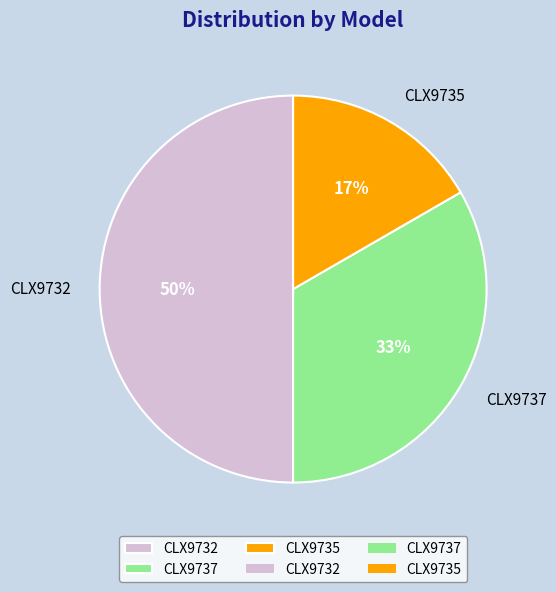

Which category has the biggest portion of the pie?

CLX9732